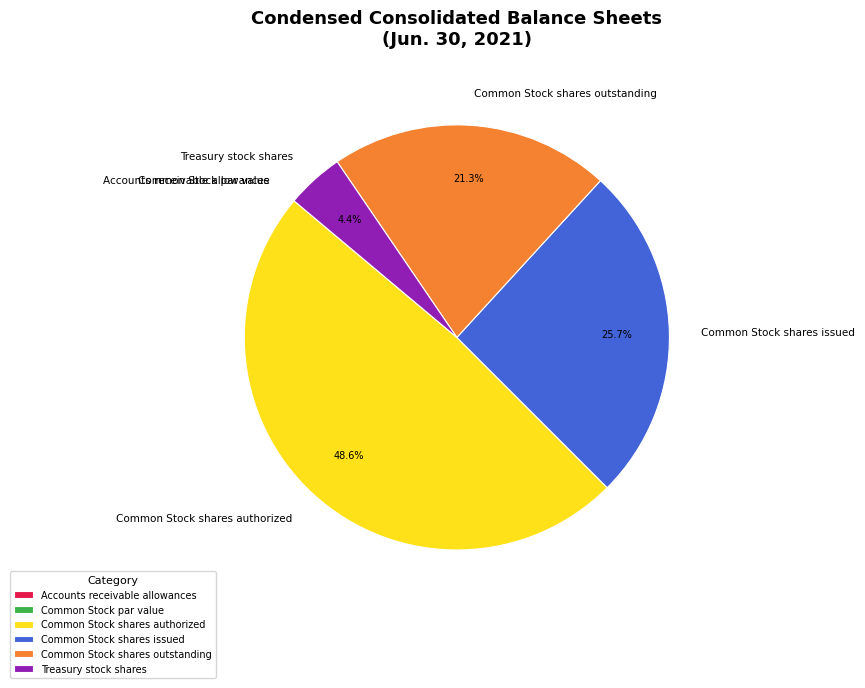

Between Common Stock shares outstanding and Common Stock shares authorized, which is larger?

Common Stock shares authorized